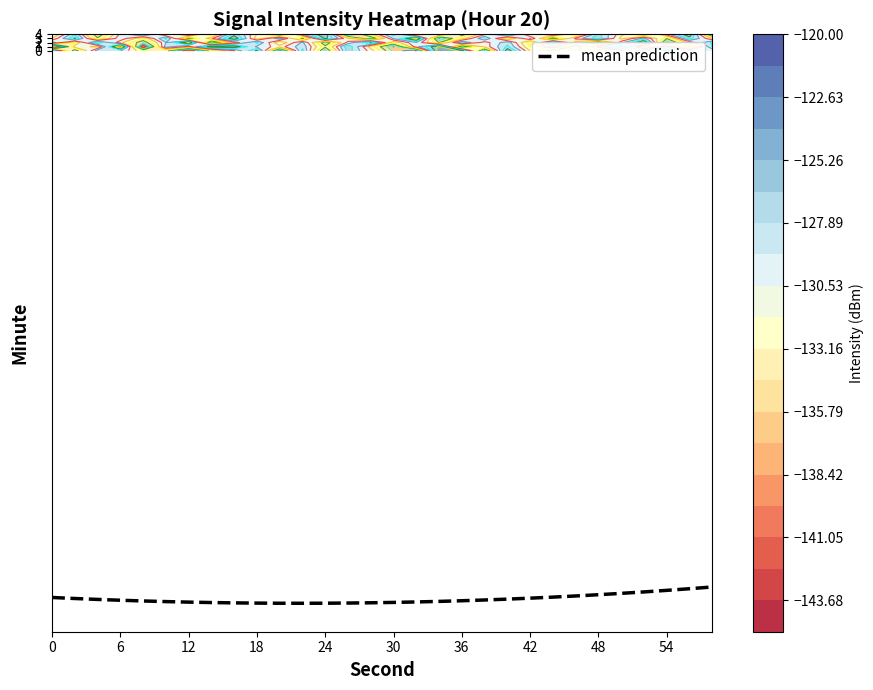

True or false: mean prediction has a value of -72.7 at 42.

False